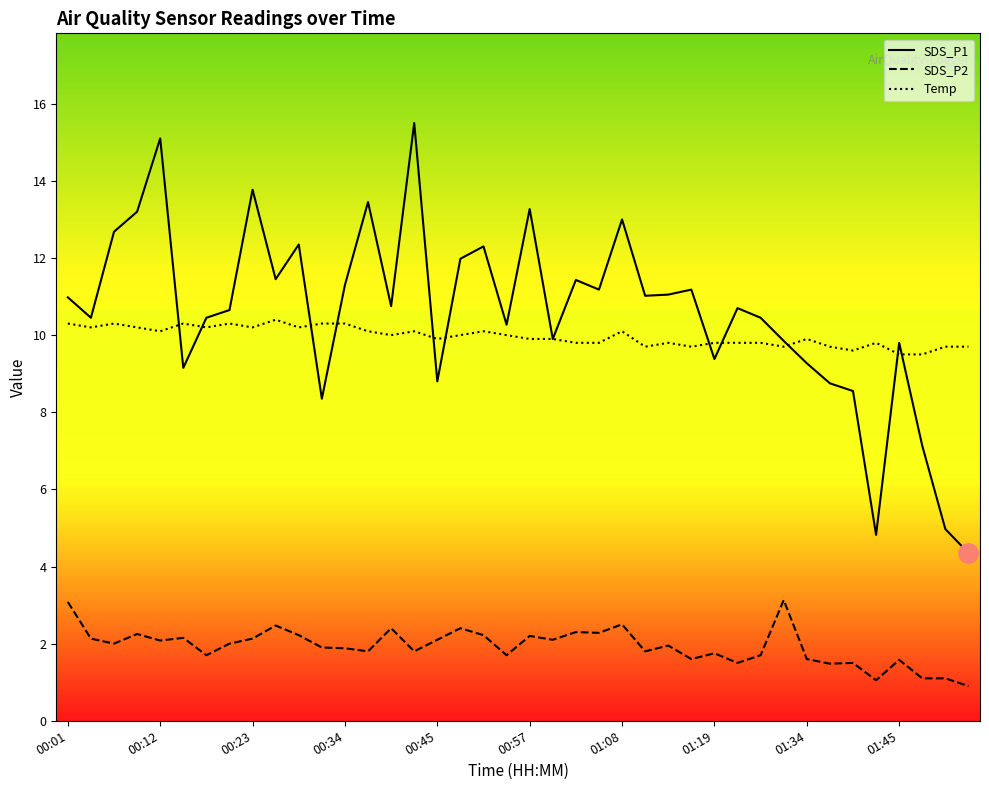

List the series in order of their peak value, lowest first.

SDS_P2, Temp, SDS_P1